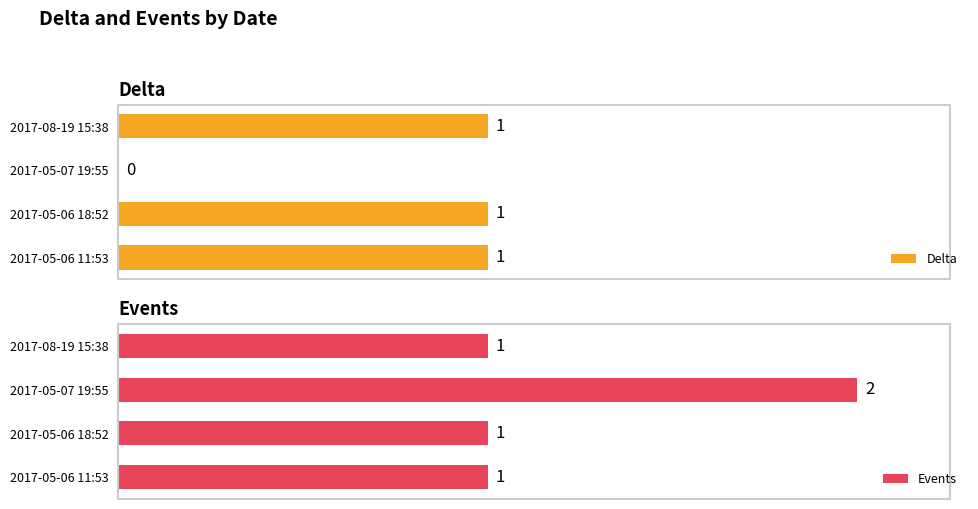

List the series in order of their peak value, highest first.

Events, Delta